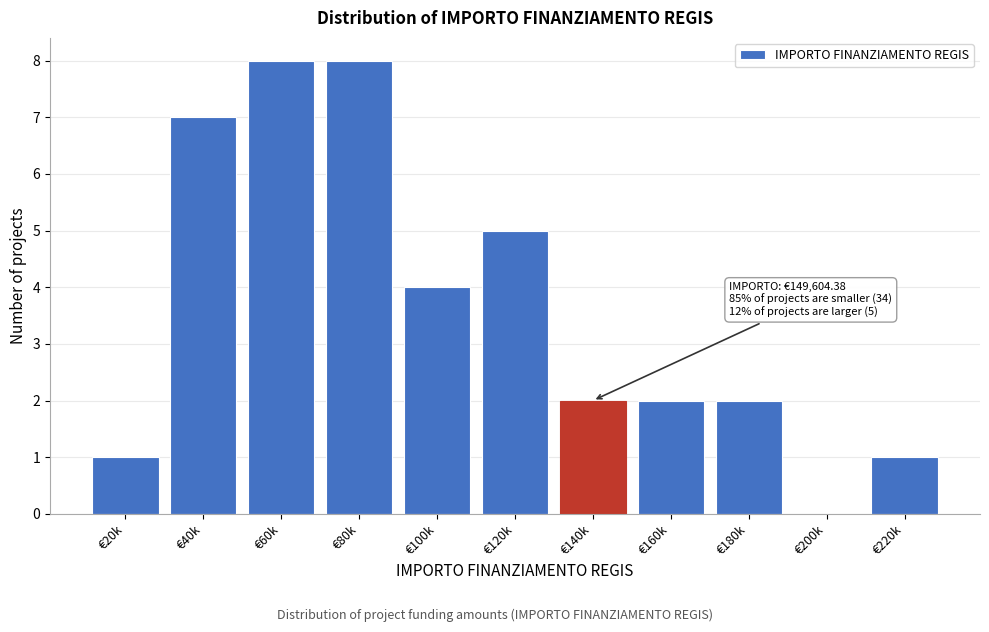

Reading left to right, transcribe all the data shown in this chart.

€20k=1	€40k=7	€60k=8	€80k=8	€100k=4	€120k=5	€140k=2	€160k=2	€180k=2	€200k=0	€220k=1